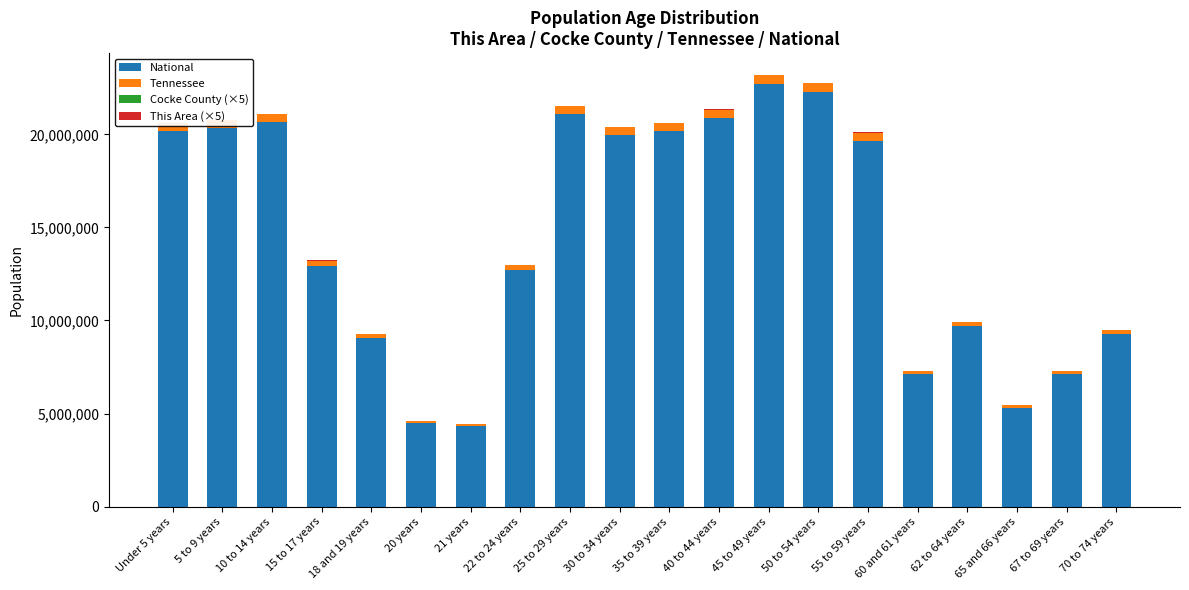

What is the highest value of the National series?

22708591